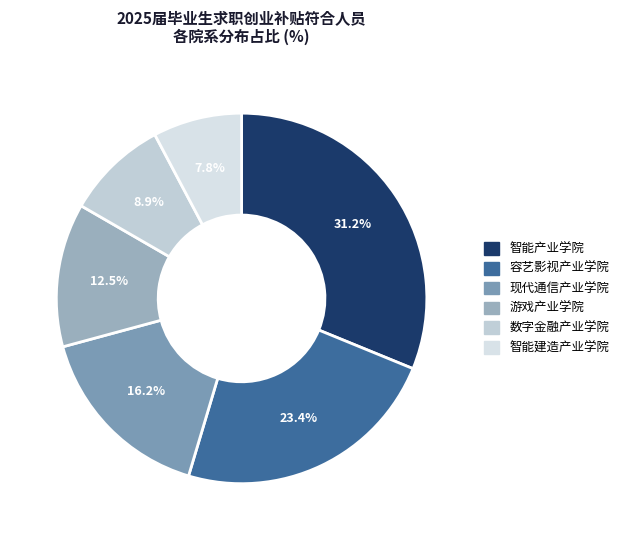

How many segments does this pie chart have?

6